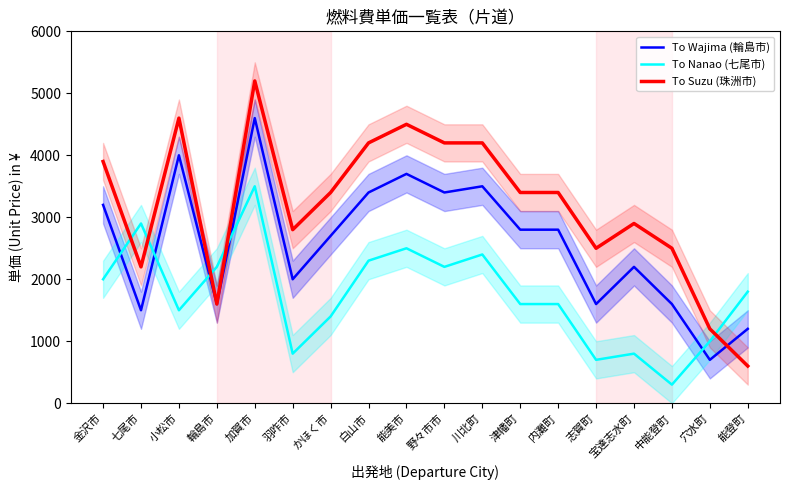

Between 津幡町 and 能美市, which is larger?

能美市